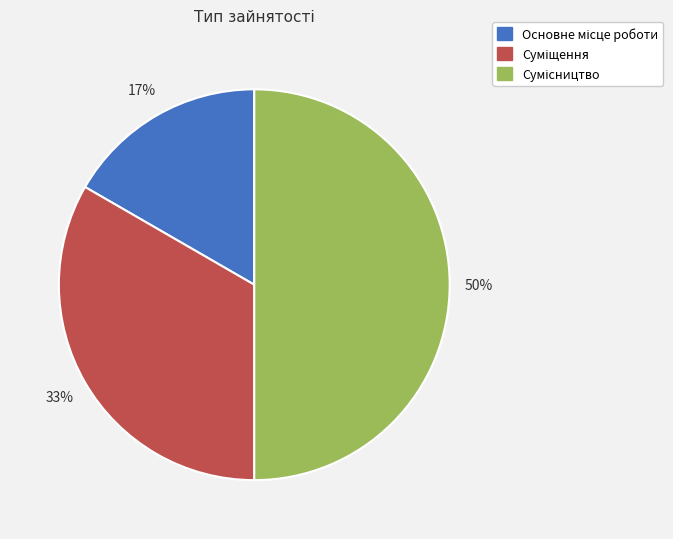

To the nearest percent, what is the average slice percentage?

33%